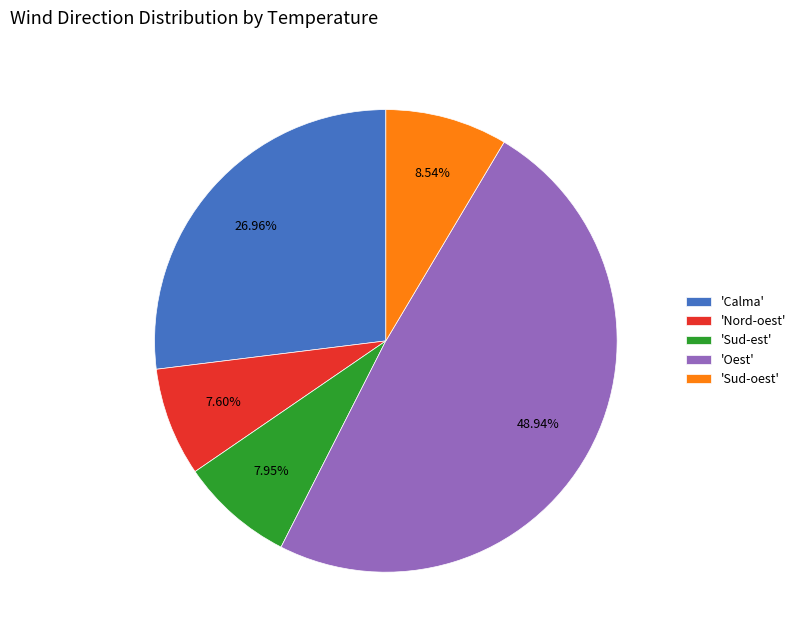

How many slices are in this pie chart?

5